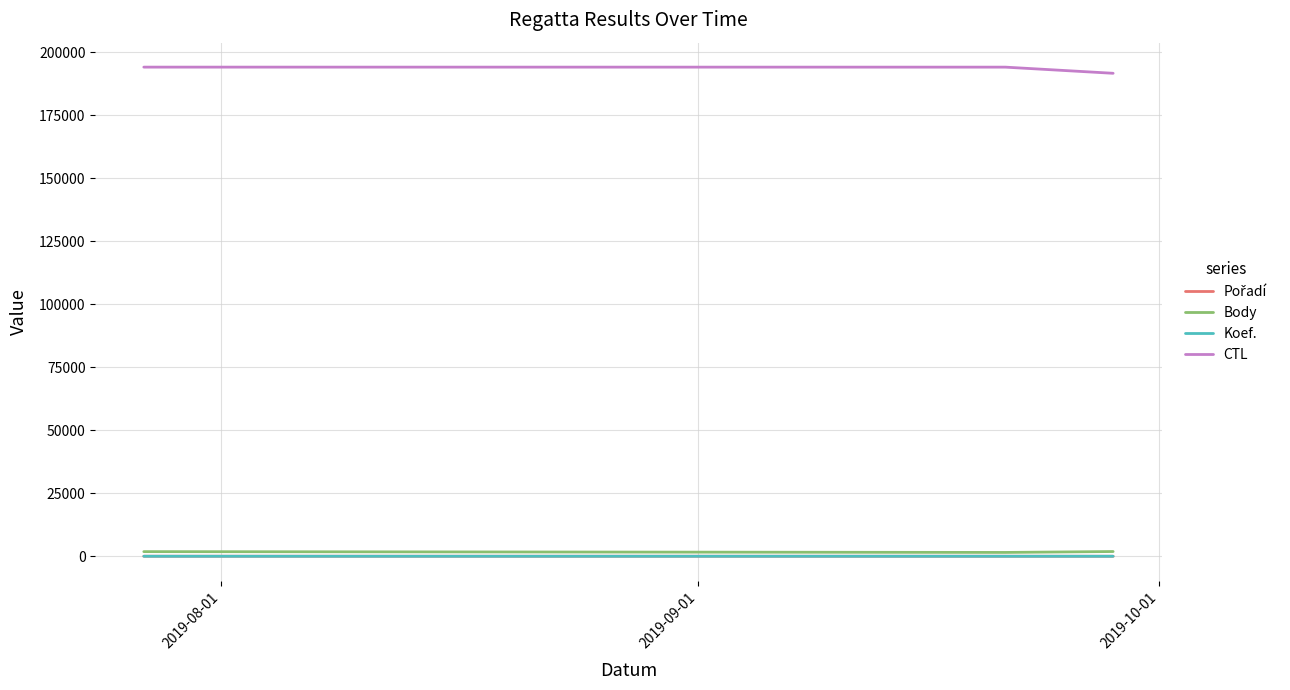

What is the smallest value displayed?

3